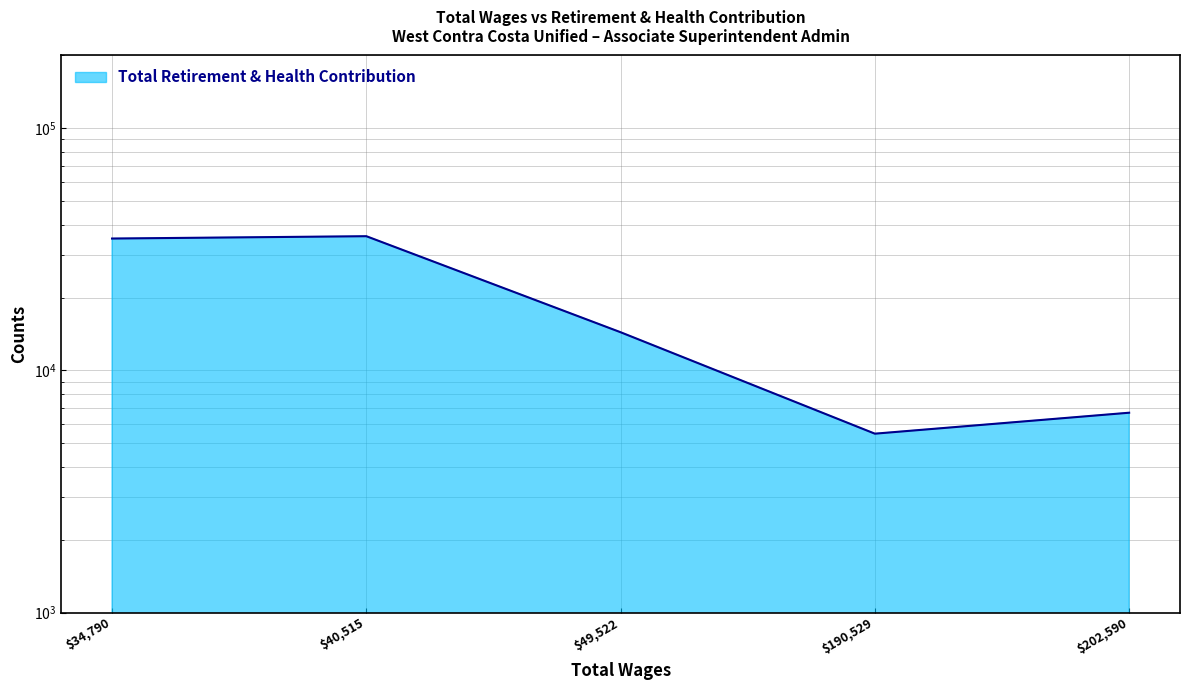

Is it true that the value at $202,590 is 3875?

False